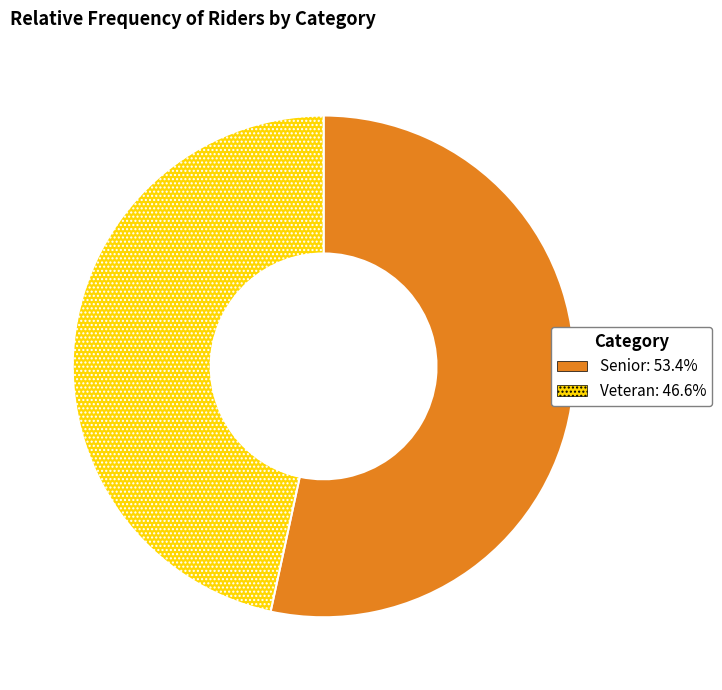

The Senior slice represents 66% of the pie. True or false?

False